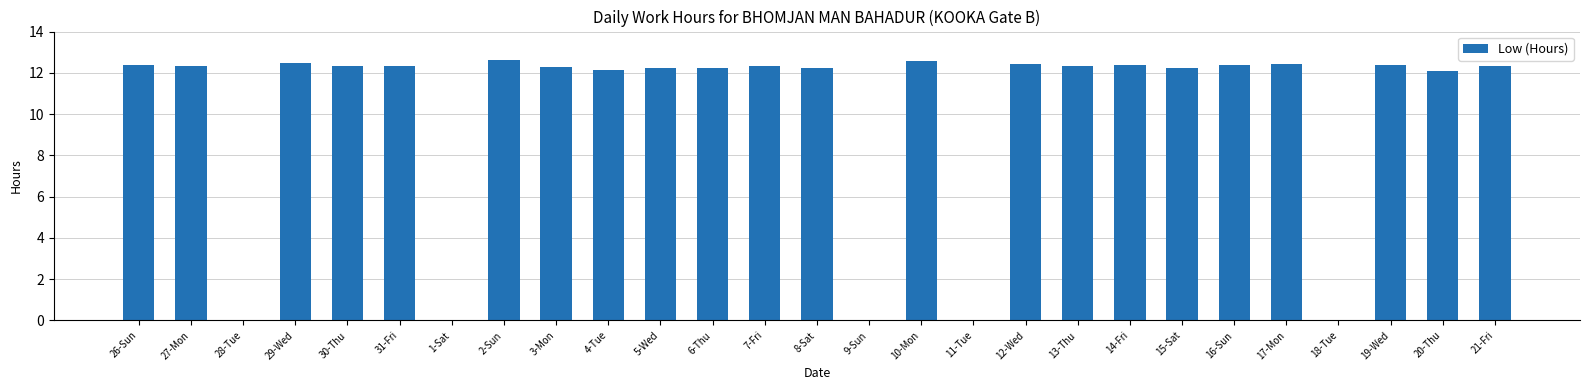

Does the chart contain stacked bars?

No